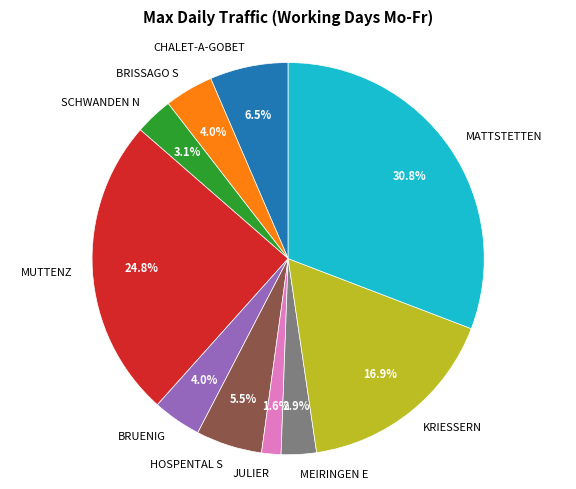

What percentage is the KRIESSERN slice, to the nearest percent?

17%